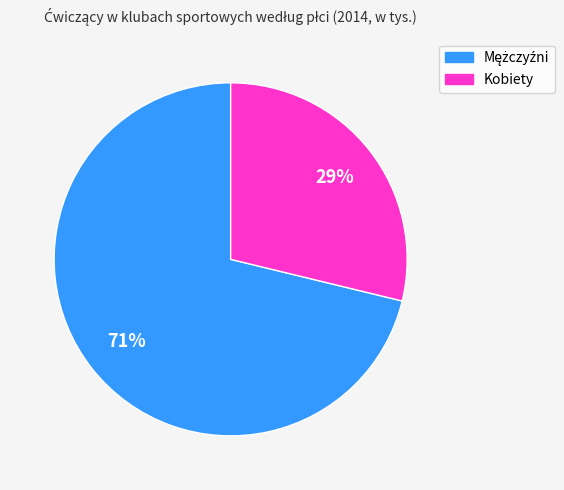

The Kobiety slice represents 29% of the pie. True or false?

True